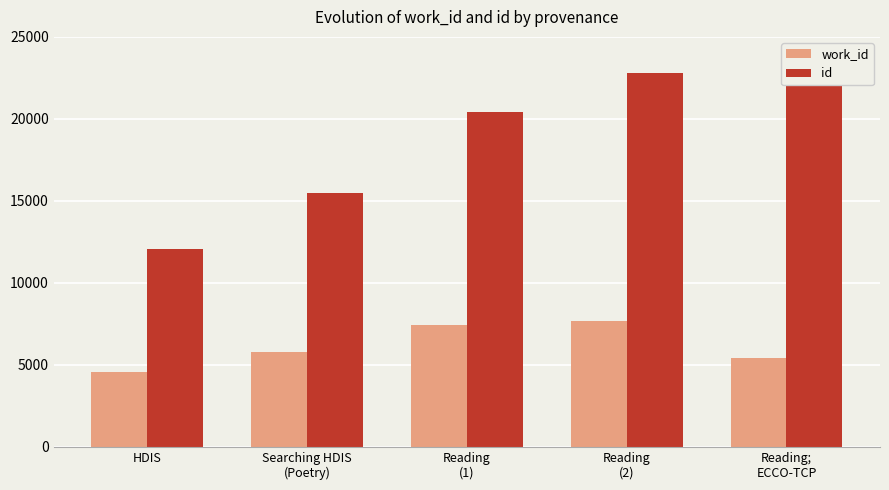

The value of work_id at Searching HDIS
(Poetry) is 5805. True or false?

True